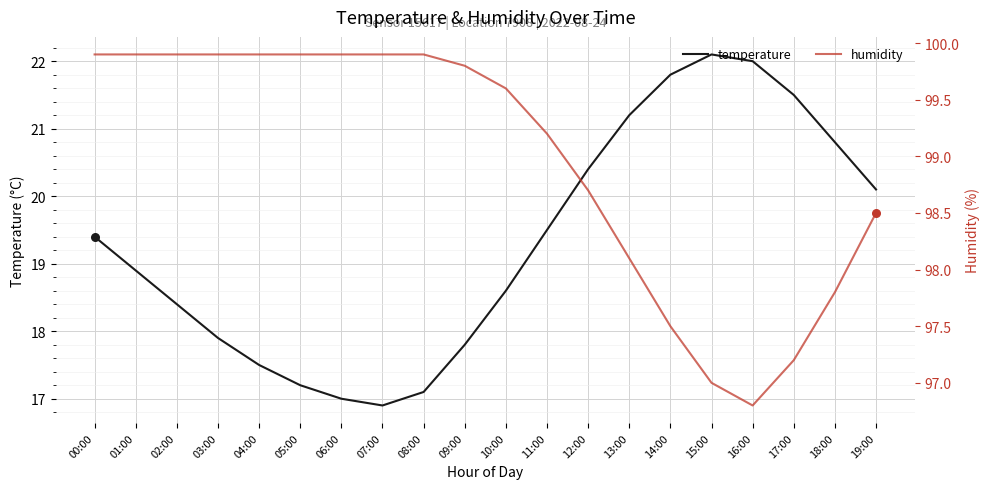

Is the value of temperature at 00:00 greater than the value of humidity at 19:00?

No